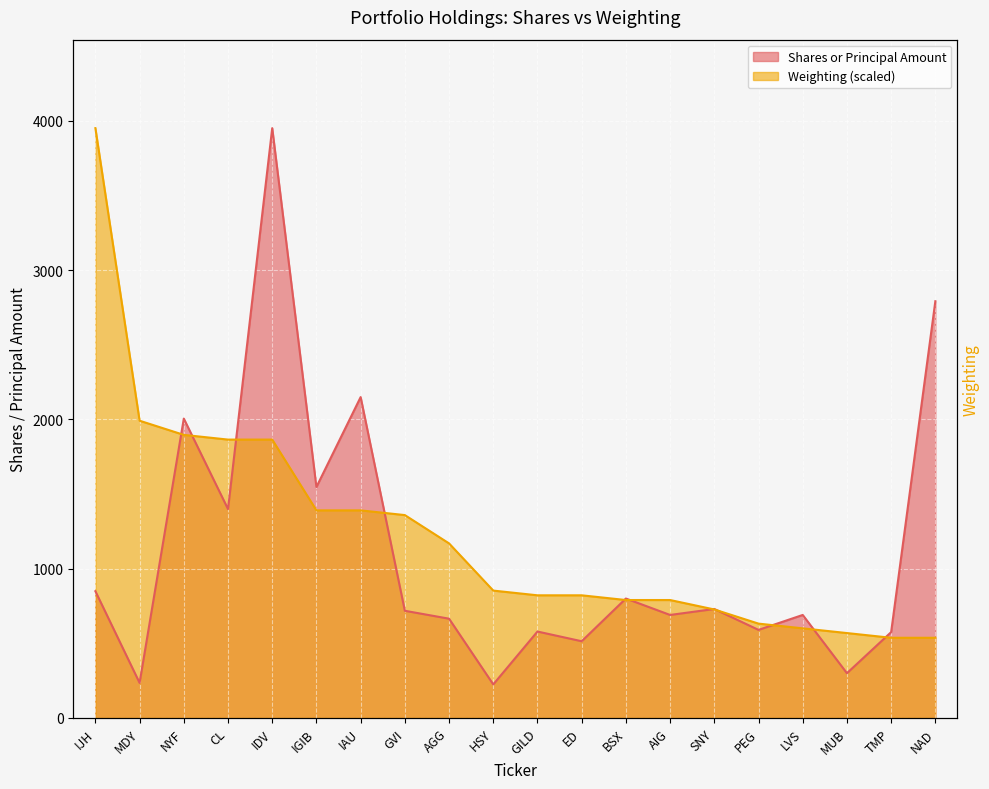

Reading left to right, transcribe all the data shown in this chart.

Value: IJH=849.0	MDY=235.0	NYF=2005.0	CL=1399.0	IDV=3950.0	IGIB=1547.0	IAU=2149.0	GVI=718.0	AGG=665.0	HSY=225.0	GILD=579.0	ED=514.0	BSX=800.0	AIG=690.0	SNY=730.0	PEG=590.0	LVS=690.0	MUB=300.0	TMP=575.0	NAD=2791.0
Weighting: IJH=3950.0	MDY=1990.8	NYF=1896.0	CL=1864.4	IDV=1864.4	IGIB=1390.4	IAU=1390.4	GVI=1358.8	AGG=1169.2	HSY=853.2	GILD=821.6	ED=821.6	BSX=790.0	AIG=790.0	SNY=726.8	PEG=632.0	LVS=600.4	MUB=568.8	TMP=537.2	NAD=537.2